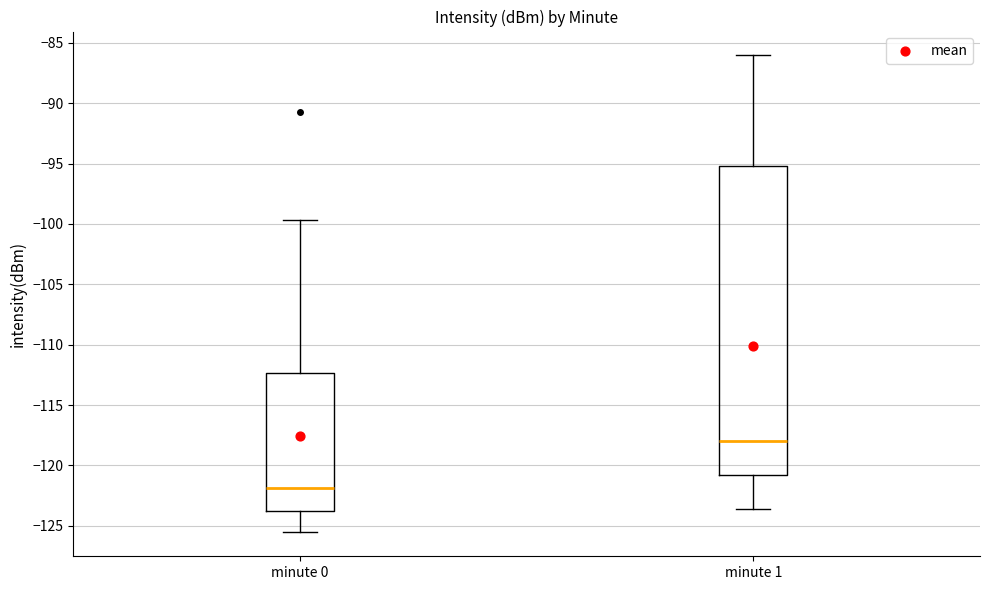

Which box's median line is the highest?

minute 1